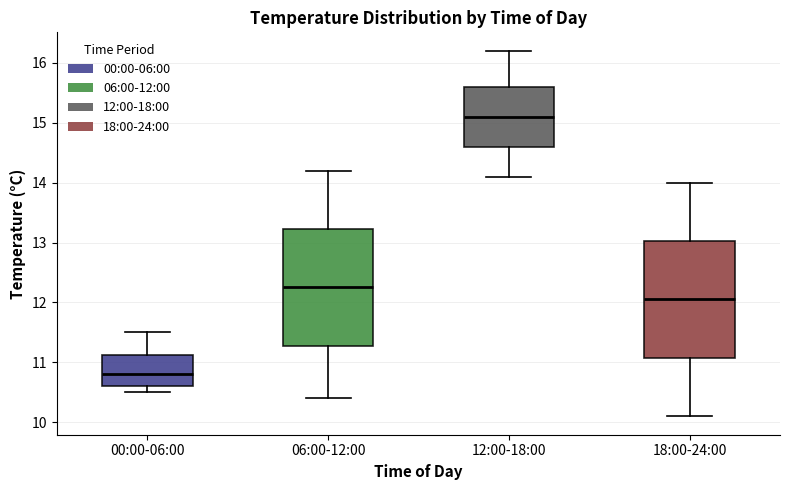

Reading left to right, read every box against the y-axis: the position of its median line, the range the box covers, and the ends of its whiskers. The values are not printed on the chart, so give them approximately, as read against the axis.

00:00-06:00: median 10.8, box 10.6 to 11.1, whiskers 10.5 to 11.5
06:00-12:00: median 12.3, box 11.3 to 13.2, whiskers 10.4 to 14.2
12:00-18:00: median 15.1, box 14.6 to 15.6, whiskers 14.1 to 16.2
18:00-24:00: median 12.1, box 11.1 to 13.0, whiskers 10.1 to 14.0